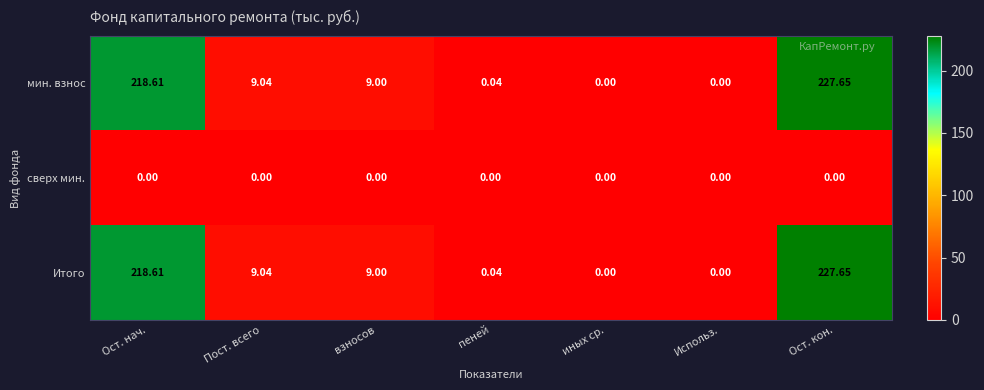

Is the value of сверх мин. at Пост. всего greater than the value of мин. взнос at пеней?

No